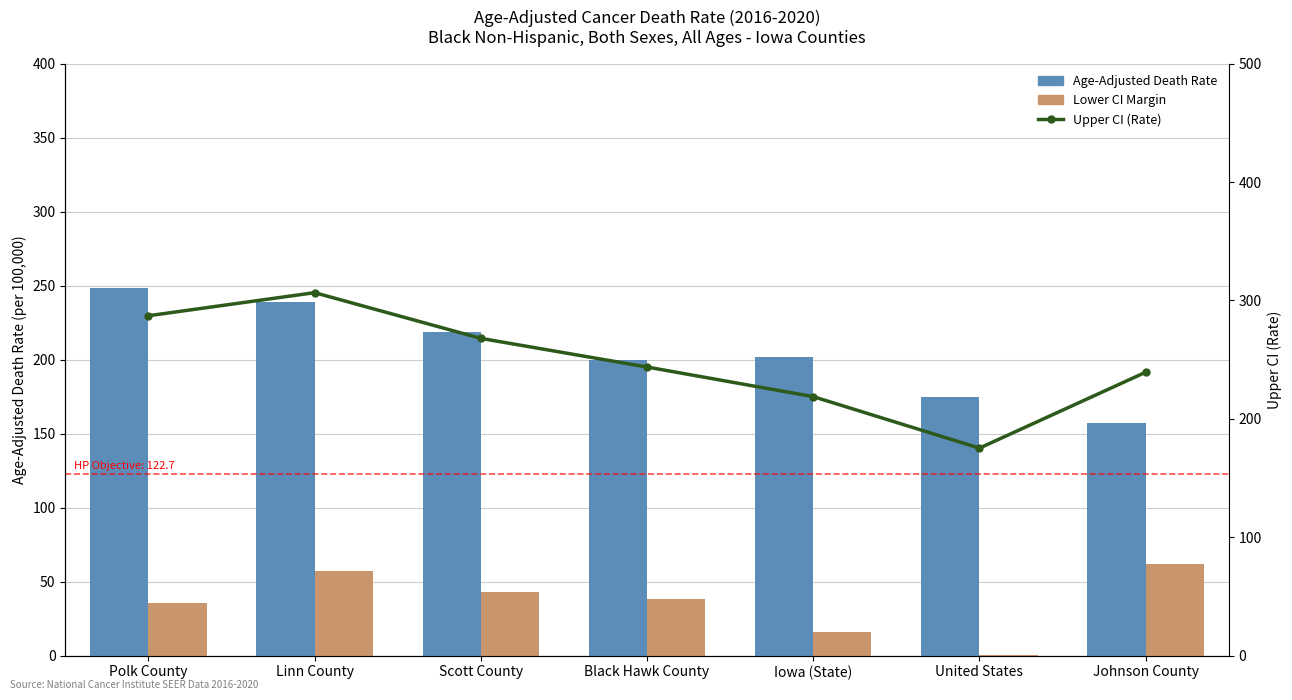

What is the average value of the Age-Adjusted Death Rate series?

205.5